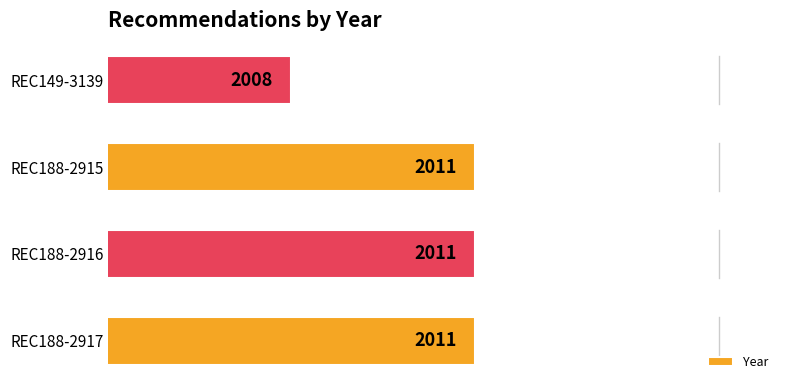

What is the sum of all values?

8041